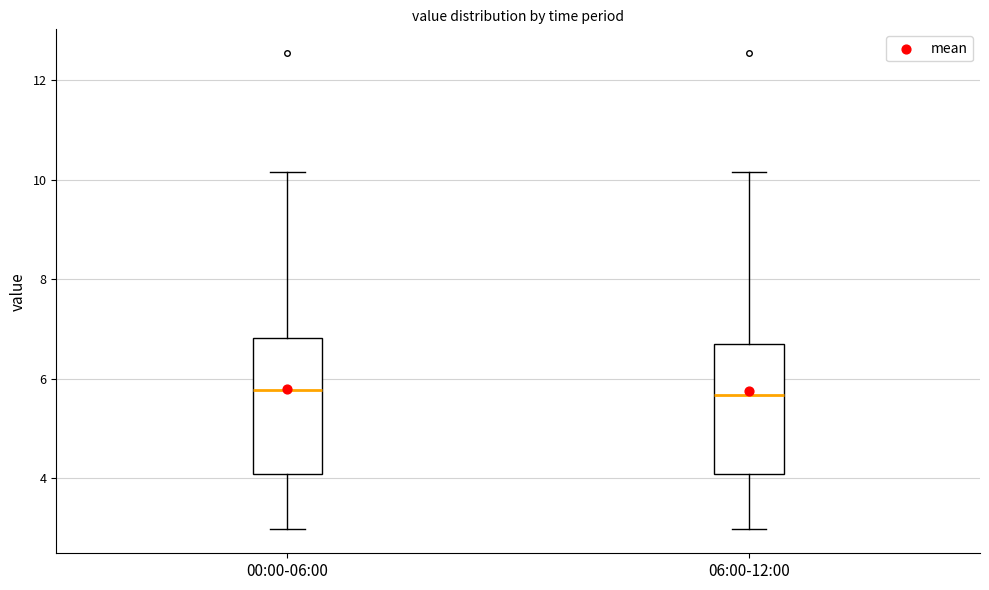

Where is the upper edge of the box for 00:00-06:00 on the y-axis? The values are not printed on the chart, so give them approximately, as read against the axis.

6.8